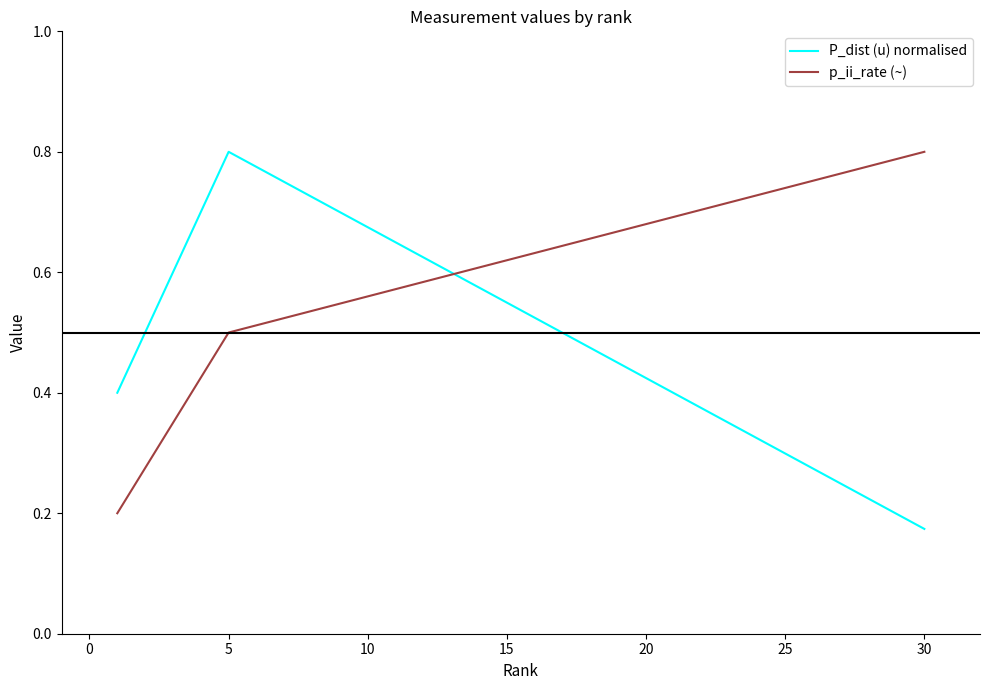

At how many categories does at least one series exceed 0?

3